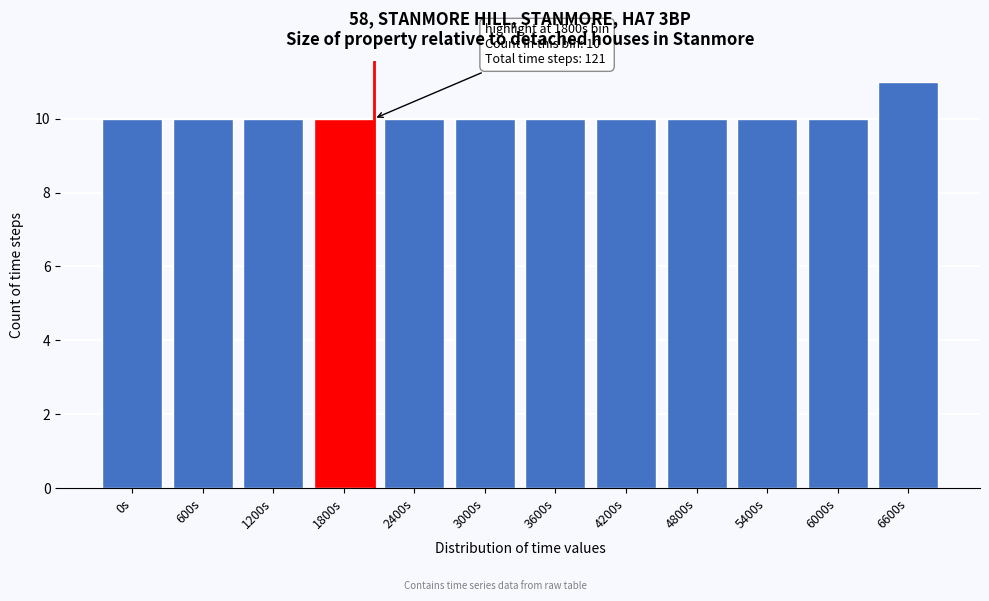

Reading left to right, extract all data points from this chart.

0s=10	600s=10	1200s=10	1800s=10	2400s=10	3000s=10	3600s=10	4200s=10	4800s=10	5400s=10	6000s=10	6600s=11